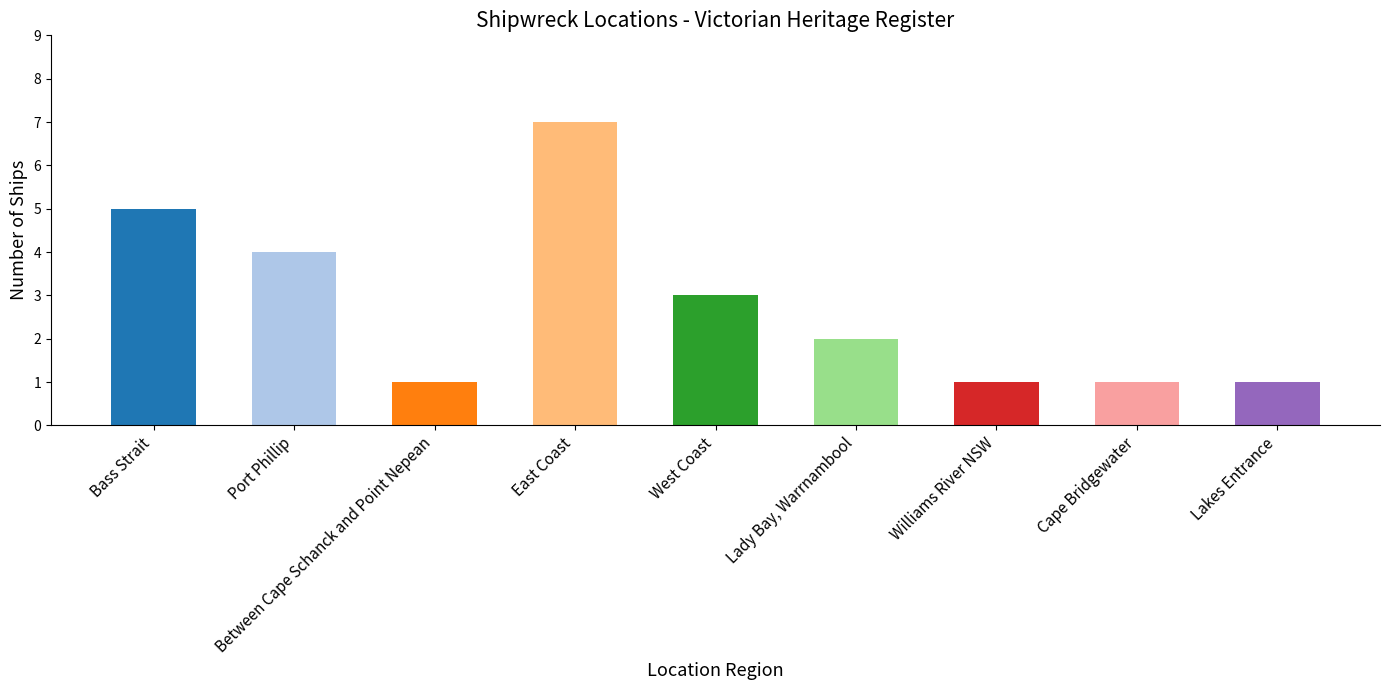

How many data points does each series have?

9